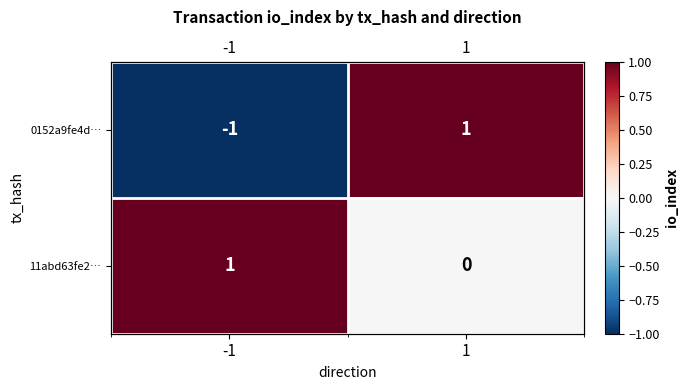

How many positive values does the 0152a9fe4d… series have?

1